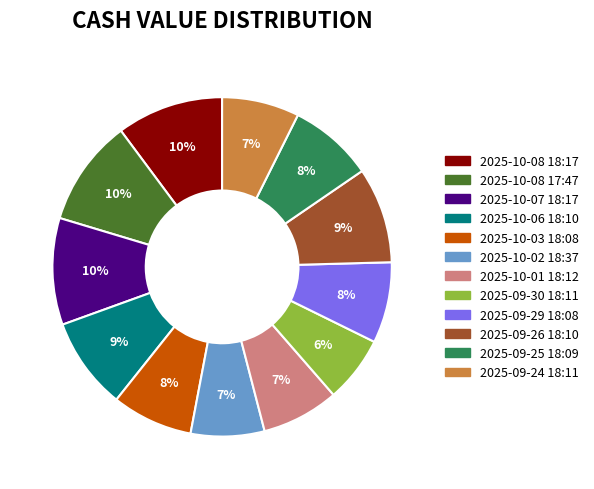

To the nearest percent, what is the difference between the largest and smallest slice percentages?

4%